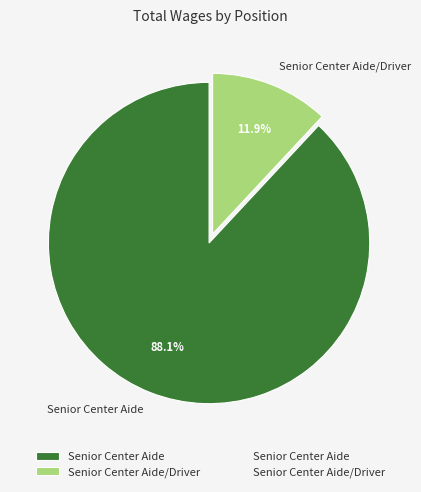

Is the sum of Senior Center Aide and Senior Center Aide/Driver greater than half?

Yes